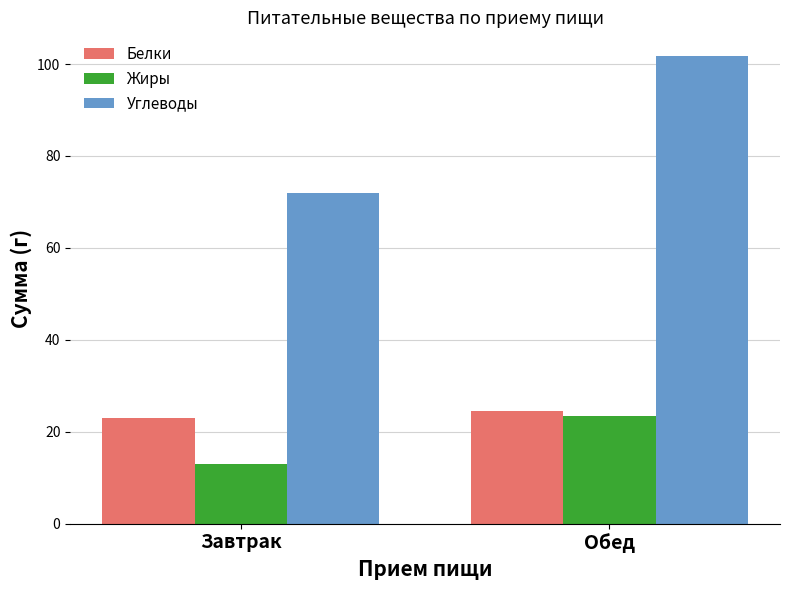

What is the sum of the Углеводы values at Обед and Завтрак?

173.8